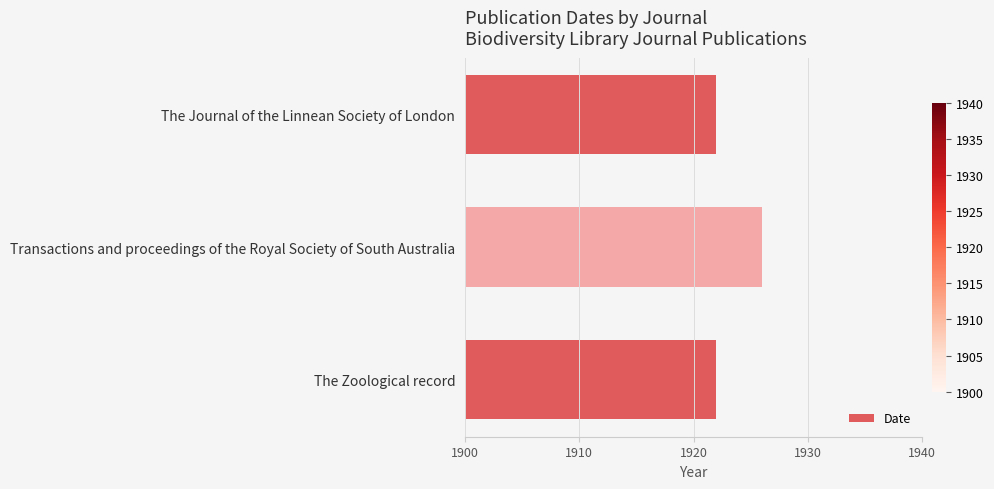

How many bars are there in total?

3